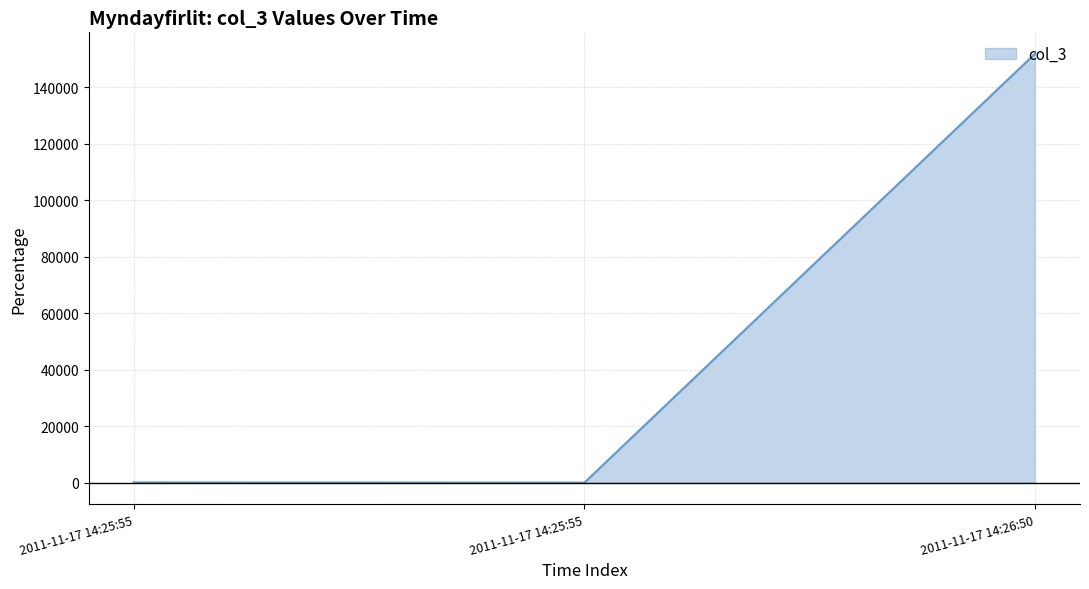

Which category has the lowest value across all series?

2011-11-17 14:25:55